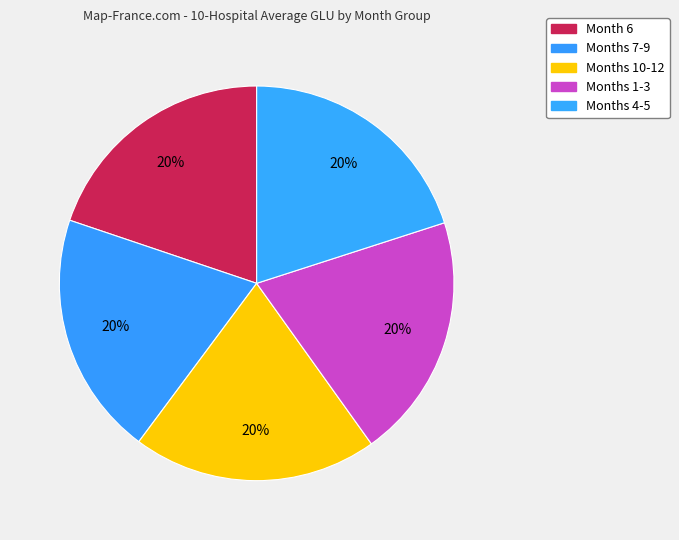

How many slices are in this pie chart?

5